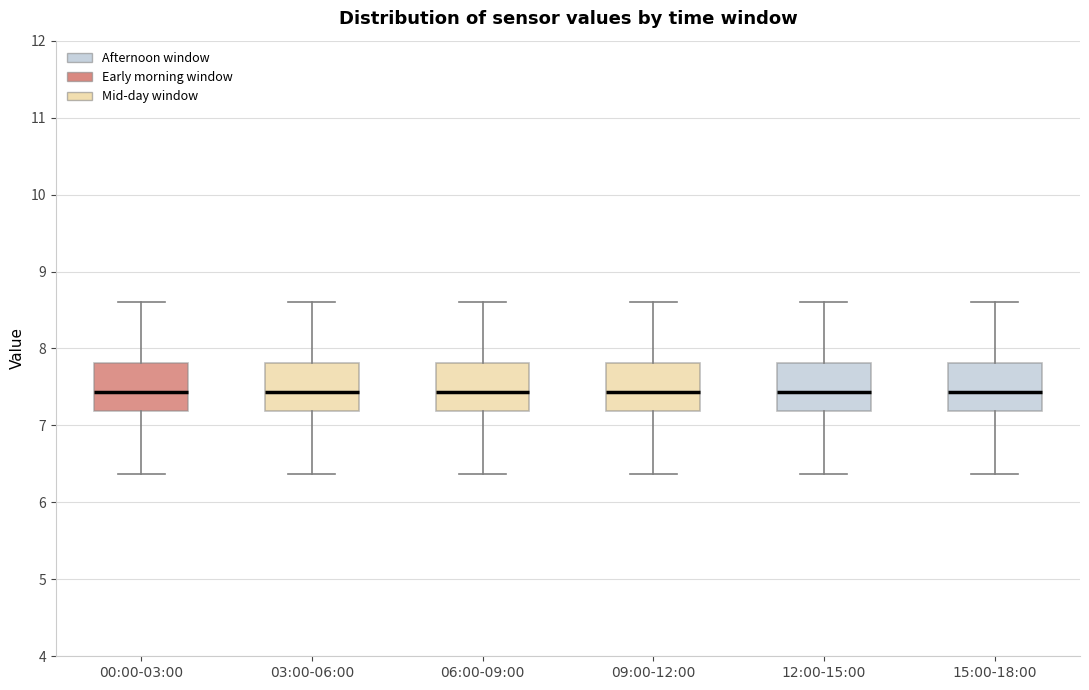

Where does the upper whisker of the box for 09:00-12:00 end on the y-axis? The values are not printed on the chart, so give them approximately, as read against the axis.

8.6